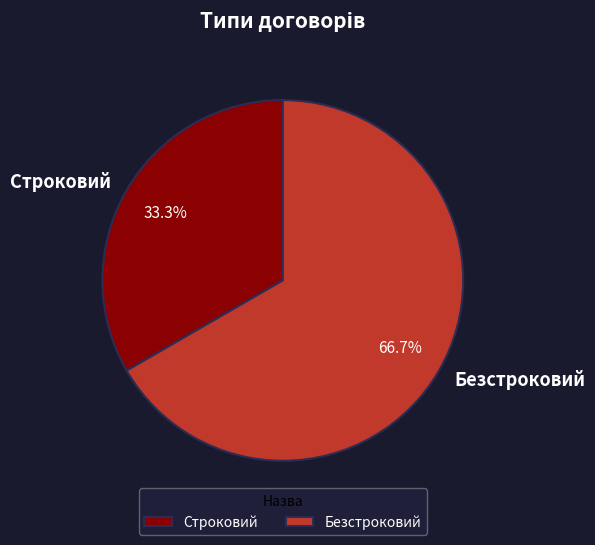

What percentage is the Безстроковий slice, to the nearest percent?

67%